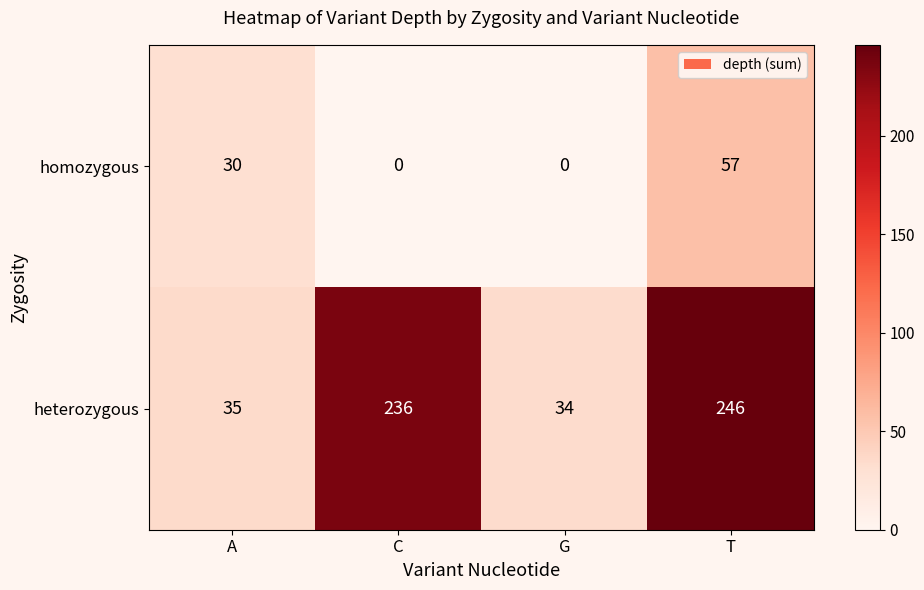

What is the total value across all series at A?

65